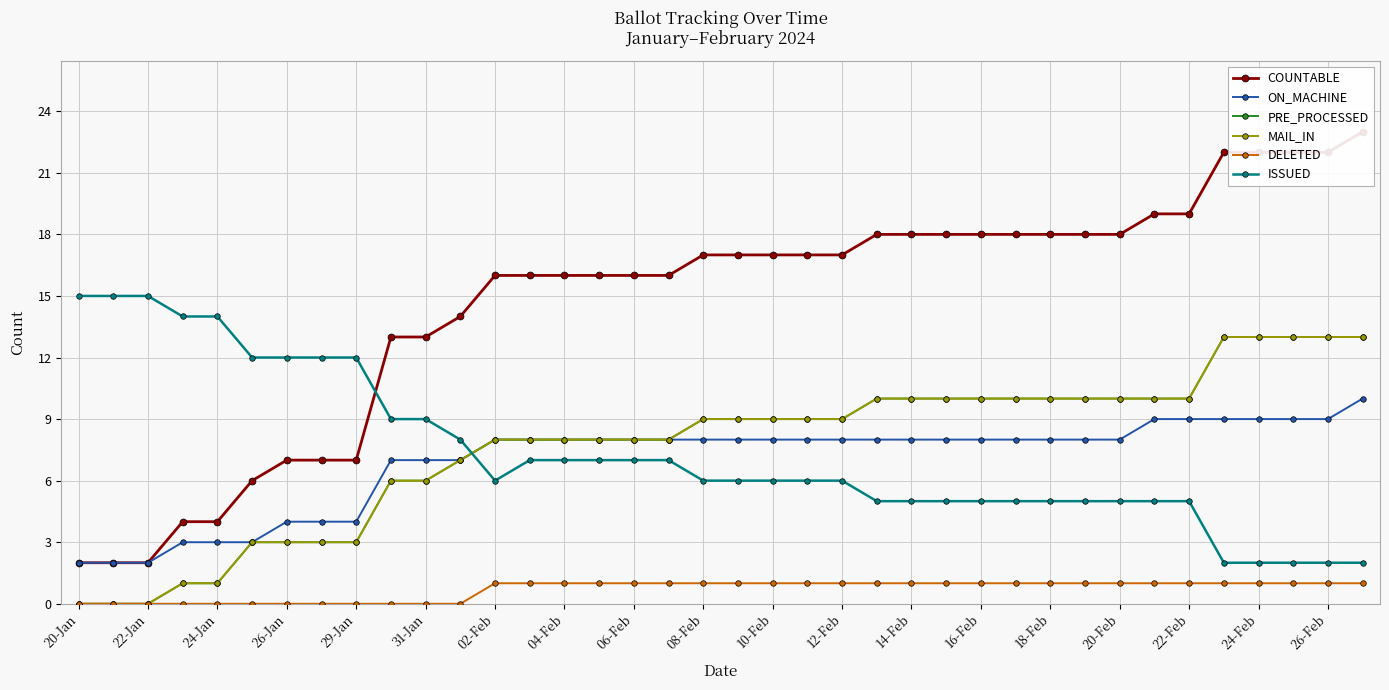

True or false: COUNTABLE has more than 1 points higher than both neighbors.

False